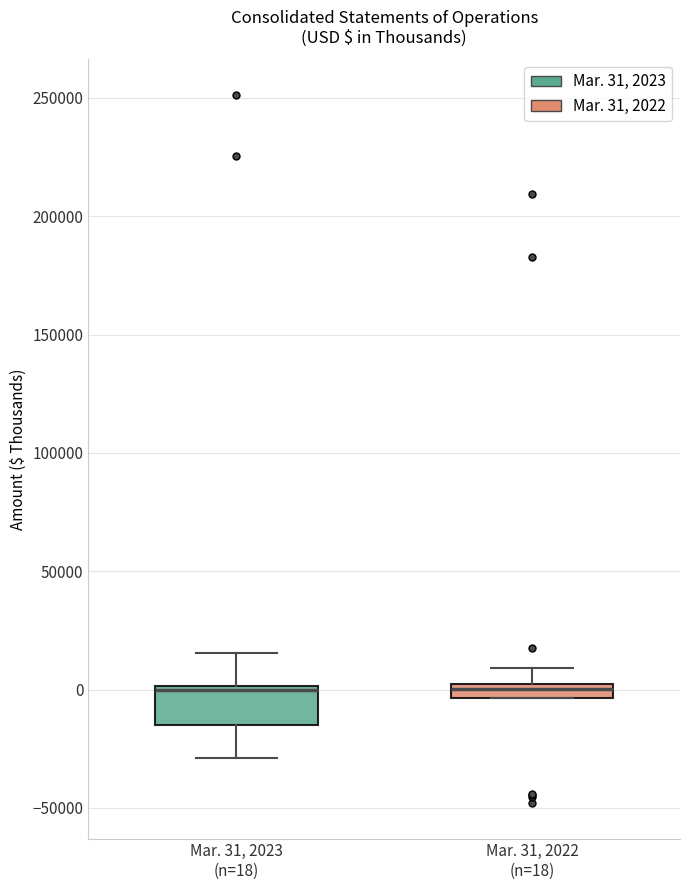

Which box is the tallest, from its lower edge to its upper edge?

Mar. 31, 2023 (n=18)